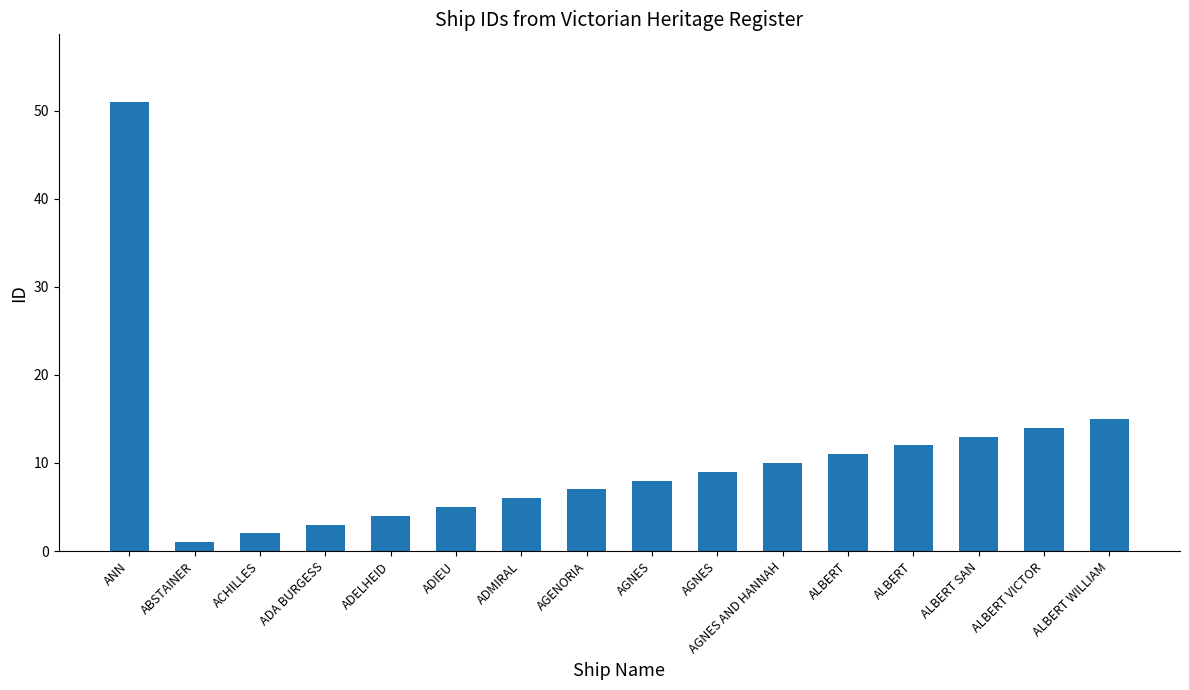

What is the change in value from ADIEU to AGENORIA?

+2